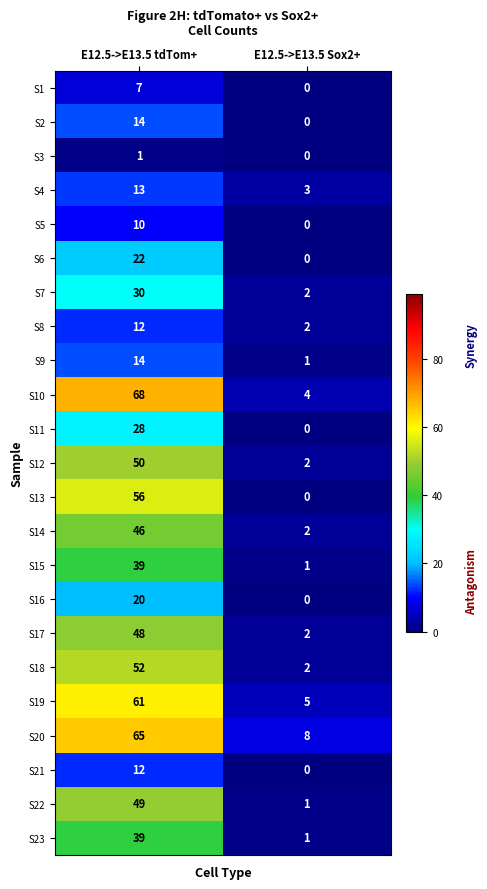

At which category is the sum across all series the highest?

E12.5->E13.5 tdTom+